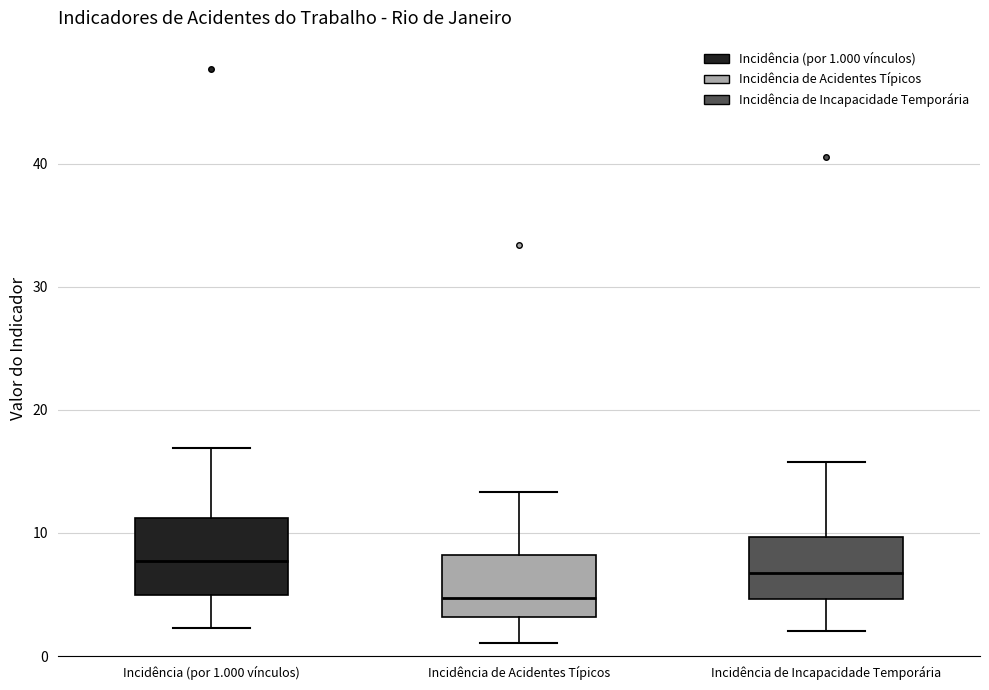

Reading left to right, transcribe this box plot: for each box, give where its median line is, the range the box spans, and where its two whiskers end, as read against the y-axis. The values are not printed on the chart, so give them approximately, as read against the axis.

Incidência (por 1.000 vínculos): median 8, box 5 to 11, whiskers 2 to 17
Incidência de Acidentes Típicos: median 5, box 3 to 8, whiskers 1 to 13
Incidência de Incapacidade Temporária: median 7, box 5 to 10, whiskers 2 to 16